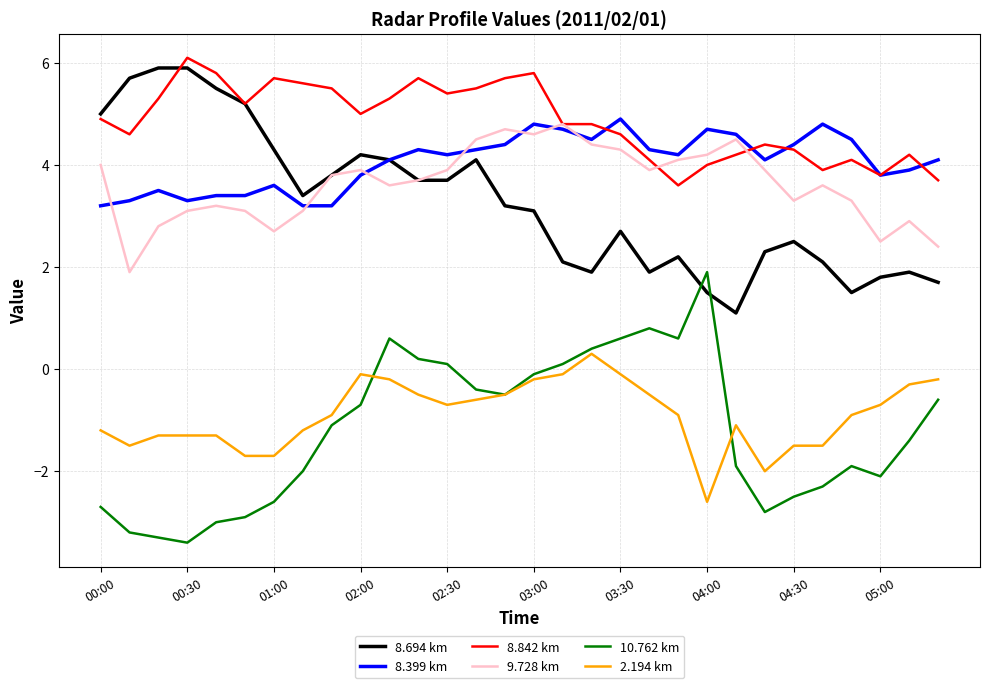

What is the maximum value for 8.399 km?

4.9